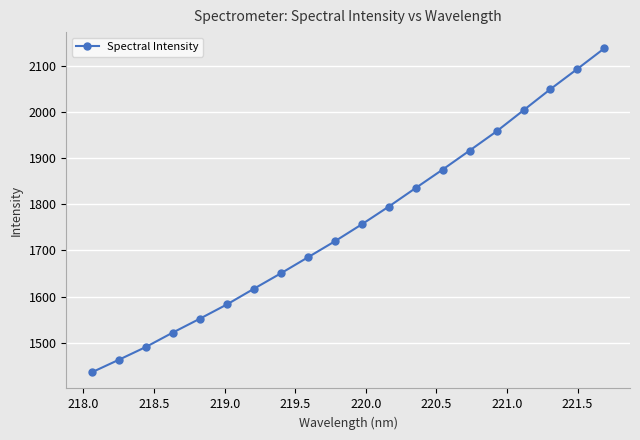

What is the minimum value shown in the chart?

1435.7